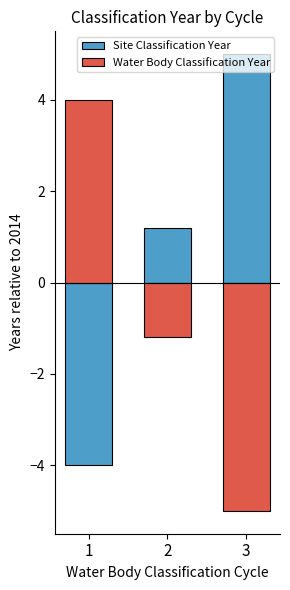

Is it true that Site Classification Year equals 1.8 at 2?

False